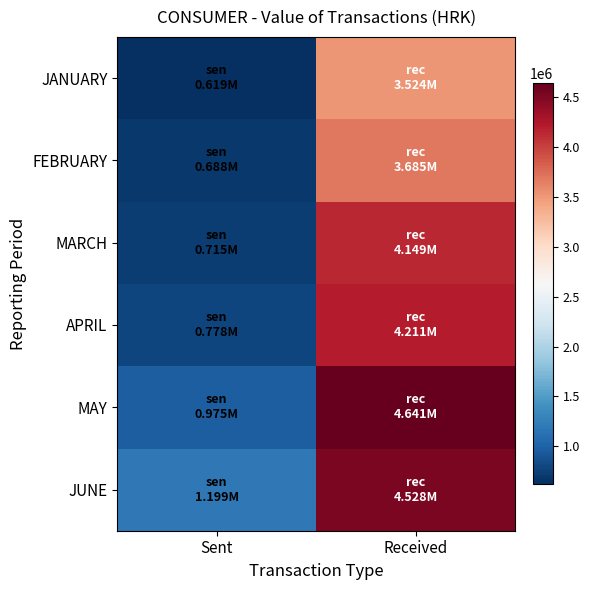

Between Sent and Received, which series saw the biggest shift?

MAY